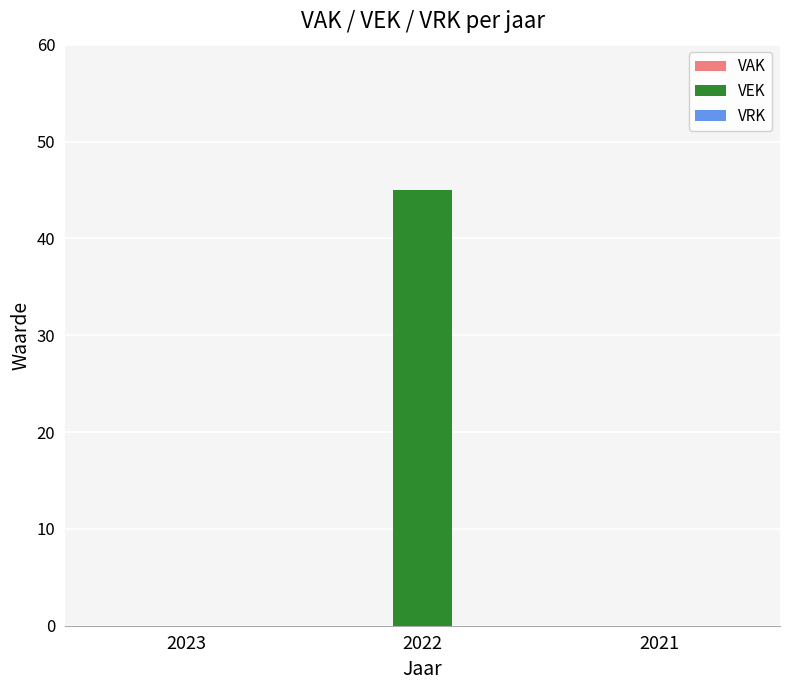

Which label corresponds to the largest value in the chart?

2022